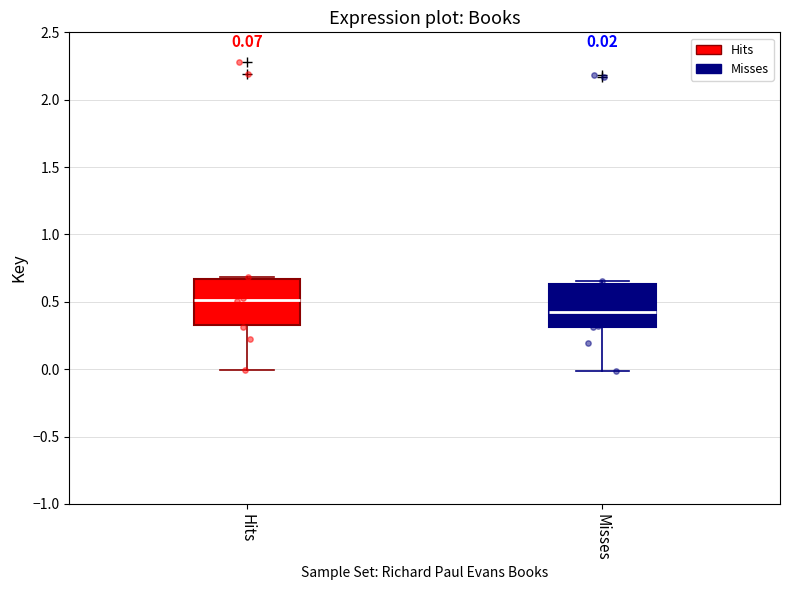

Which box has the highest median line?

Hits